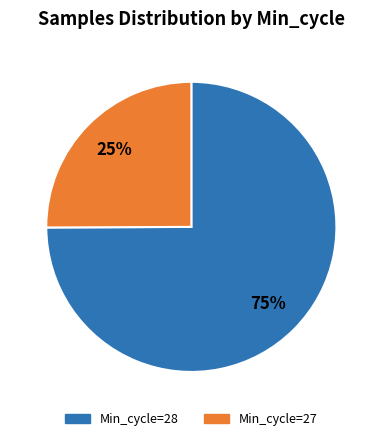

To the nearest percent, what is the average slice percentage?

50%